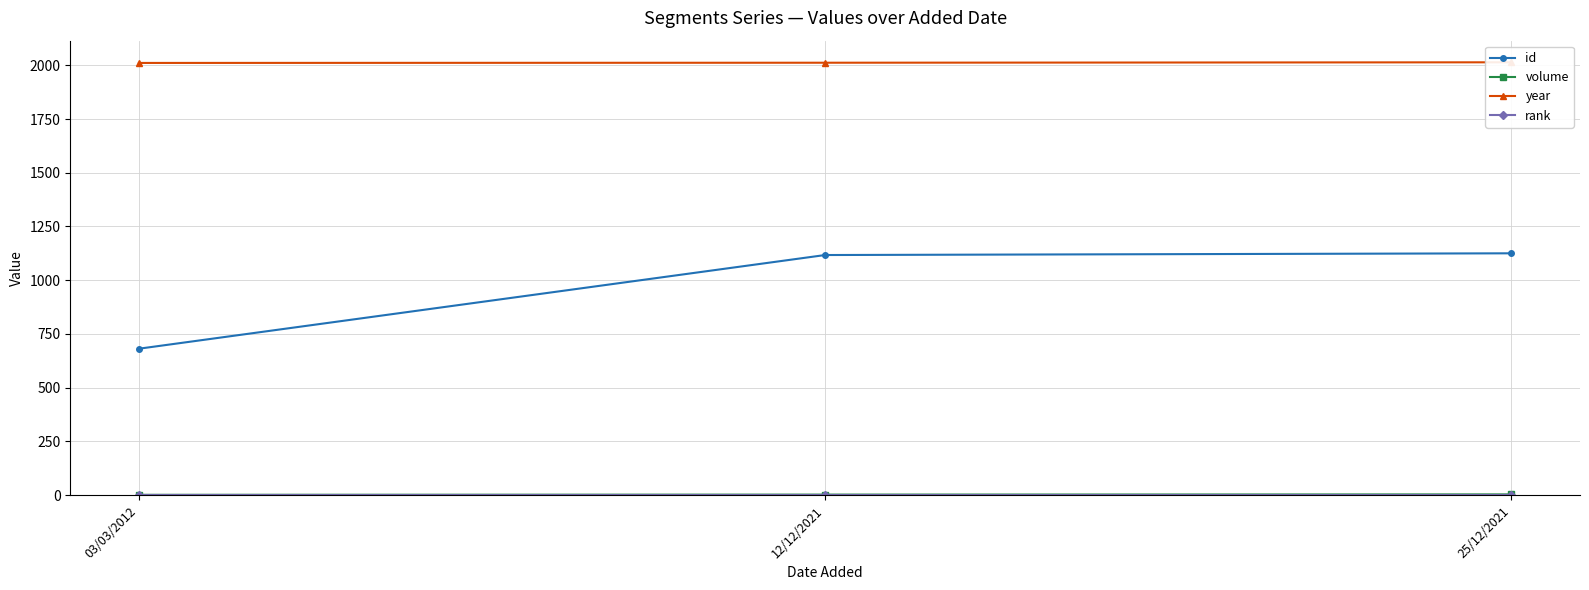

What is the difference between the maximum and second lowest values in the id series?

8